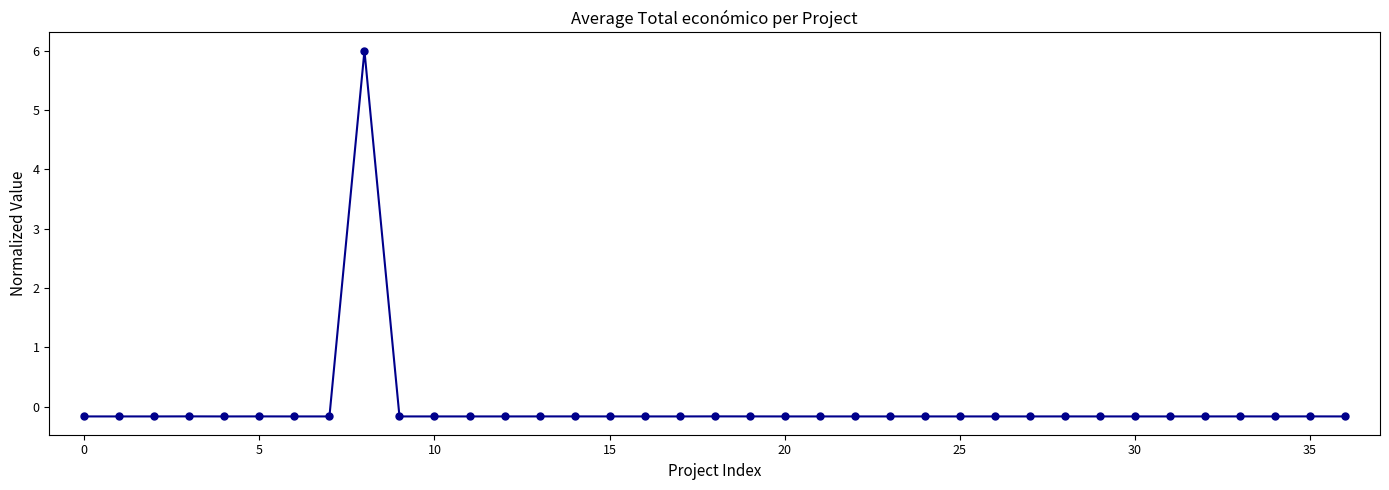

How many lines are shown in the chart?

1